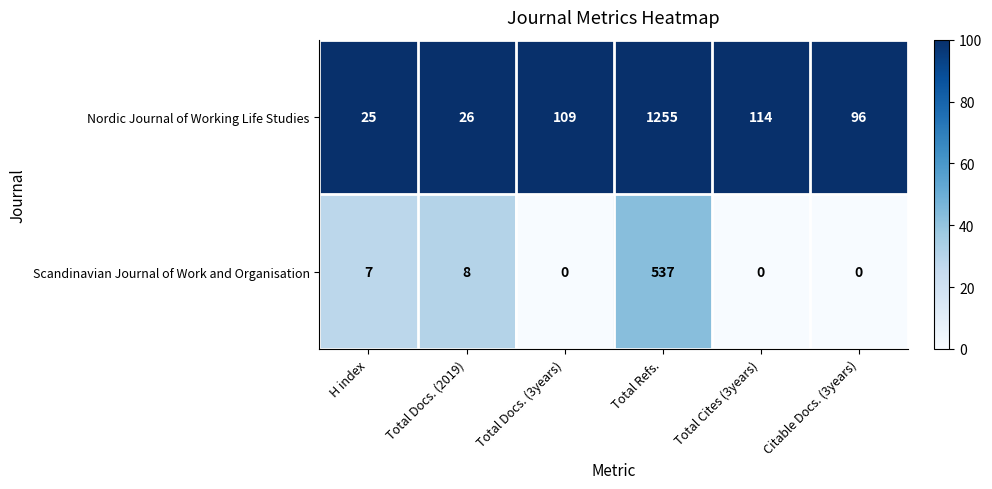

Count the number of data series in this chart.

2